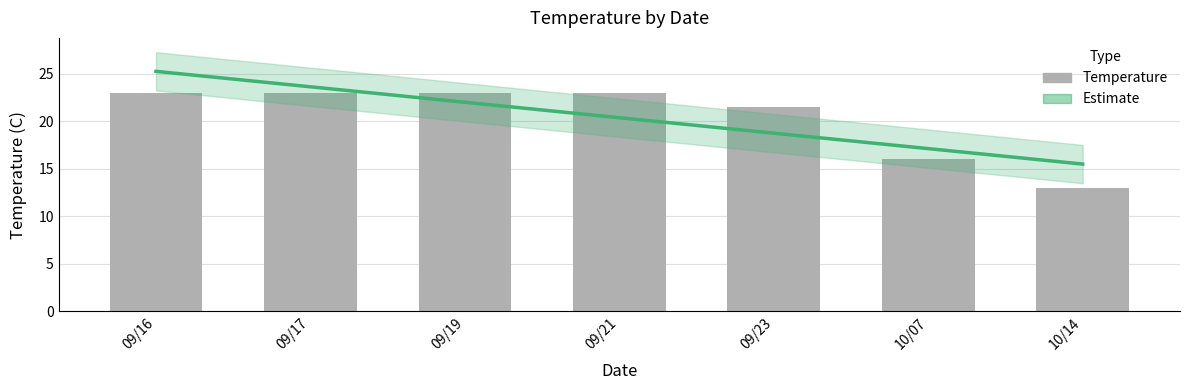

What is the sum of all values?

142.5